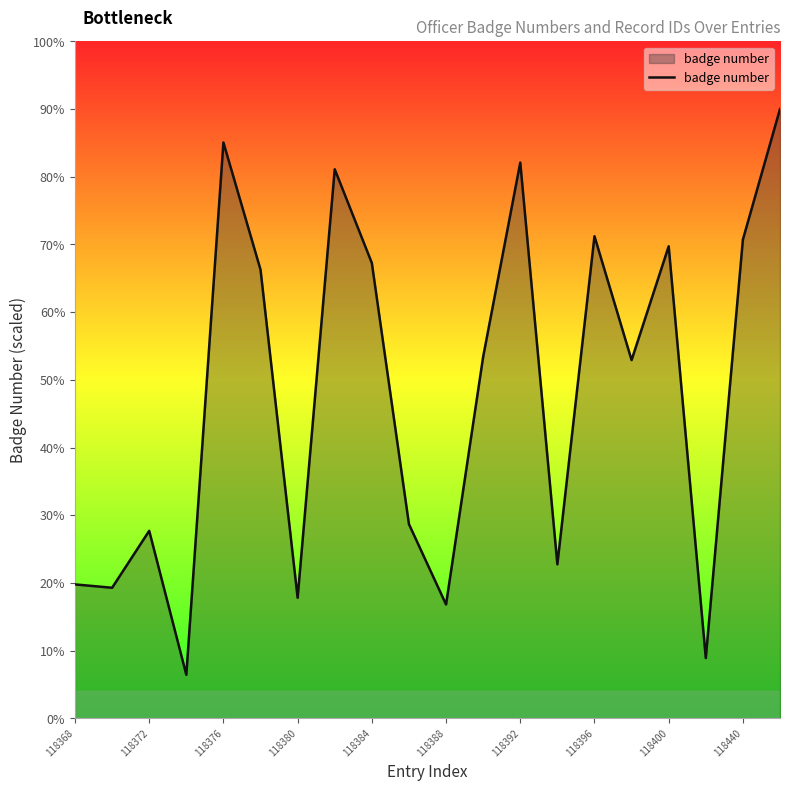

Is this an area chart (filled region under the line)?

Yes